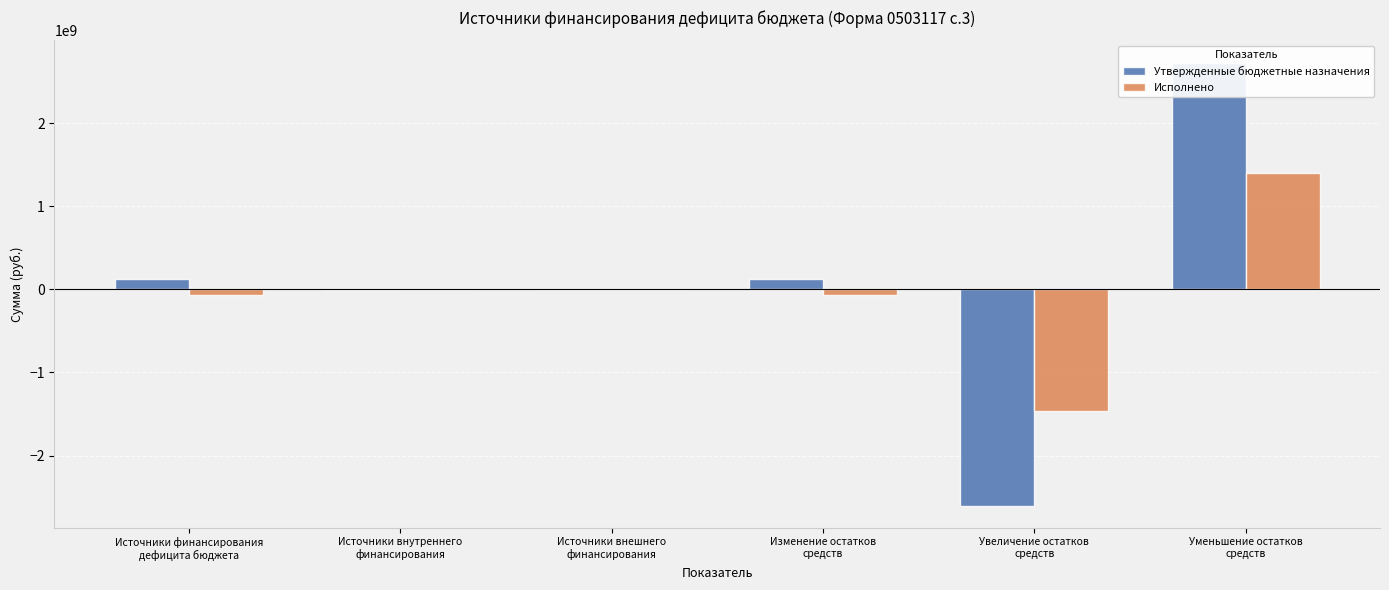

How many values in Утвержденные бюджетные назначения are below zero?

2